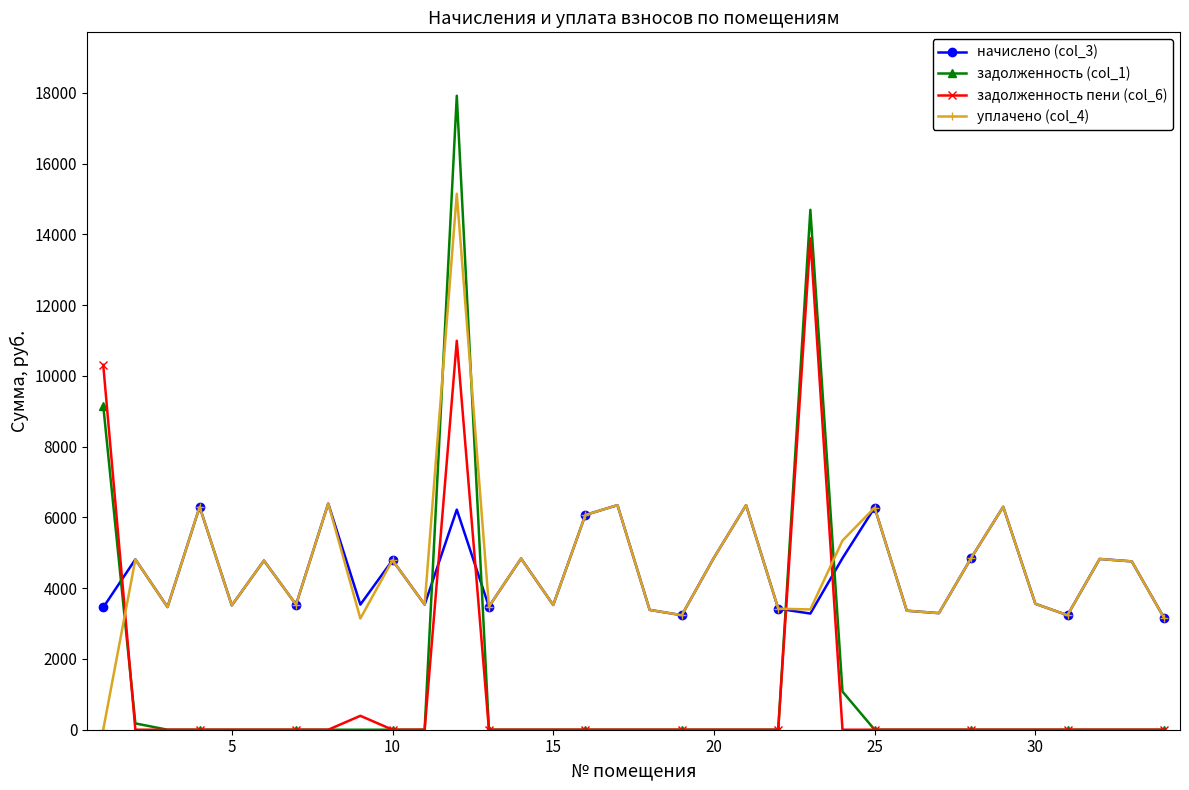

What are all the series names shown in the legend?

начислено (col_3), задолженность (col_1), задолженность пени (col_6), уплачено (col_4)